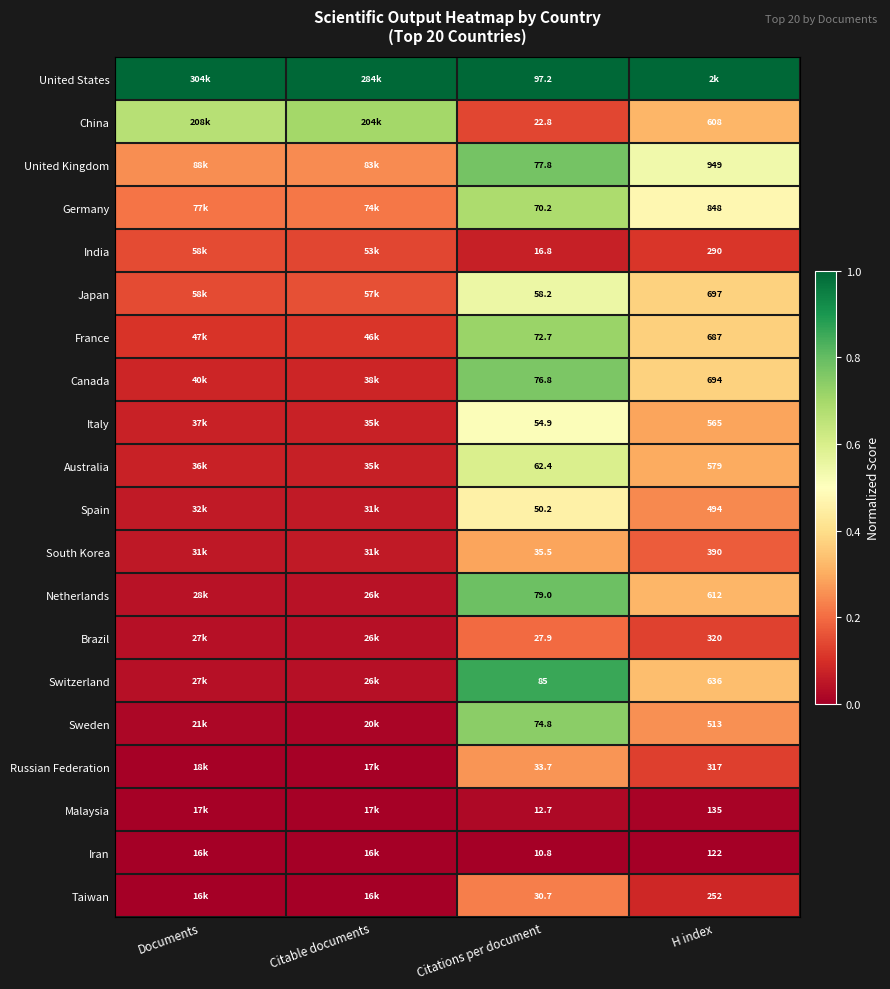

Is the value of Brazil at H index greater than the value of Netherlands at H index?

No